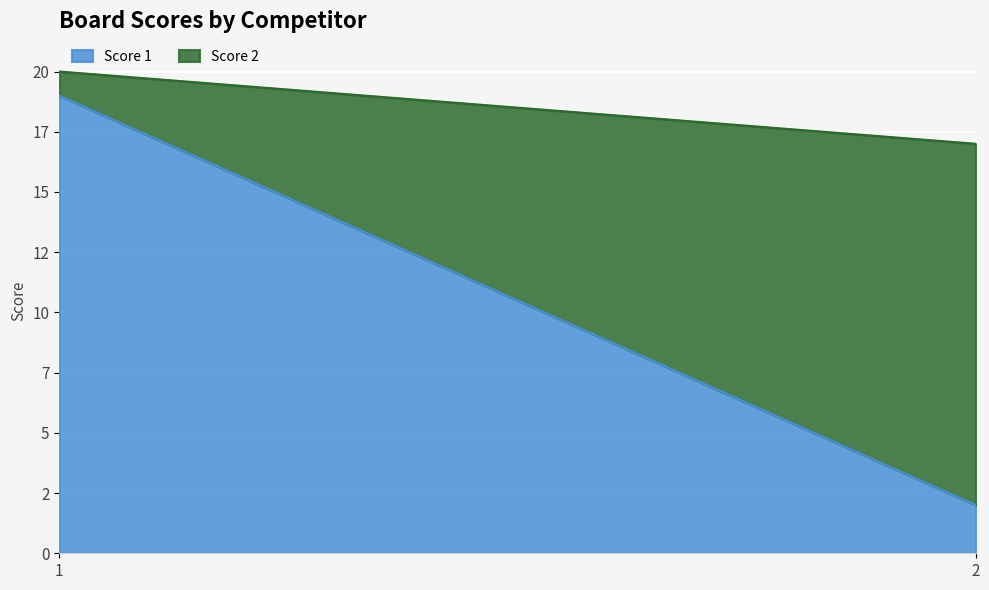

At 1, list the series in order from largest to smallest.

Score 1, Score 2